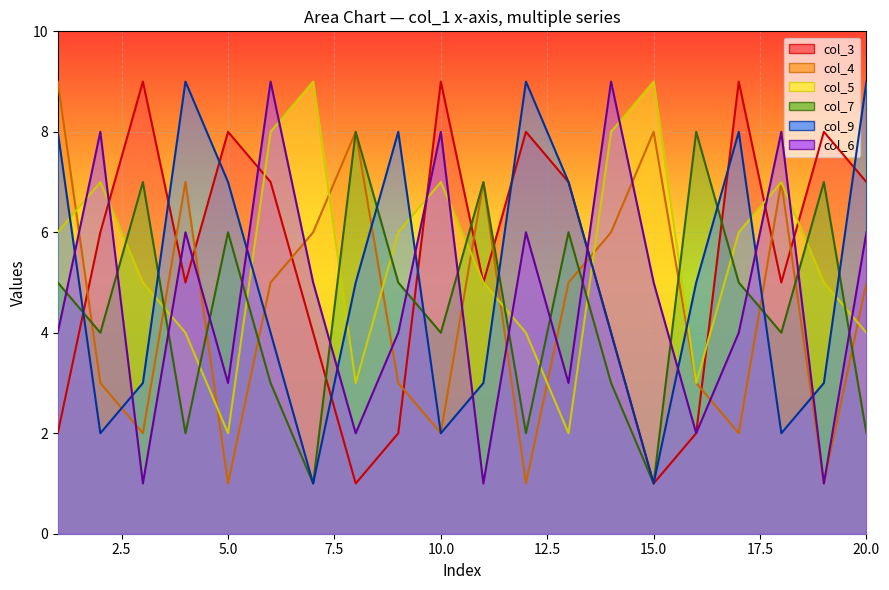

How many data points in col_3 are less than 6?

10